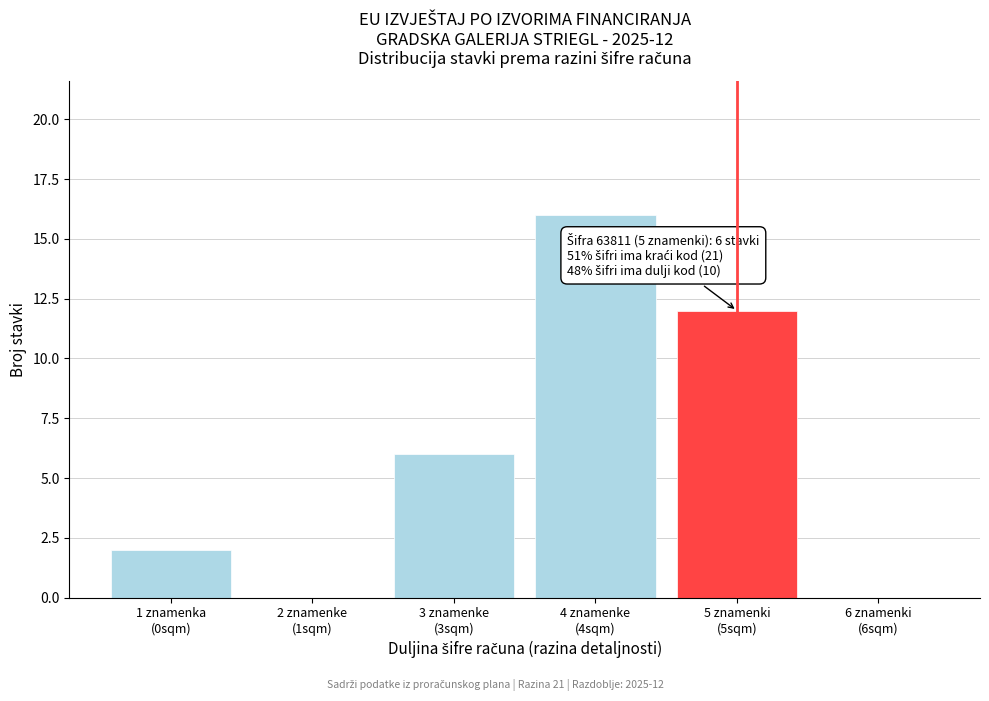

What is the greatest value displayed?

16